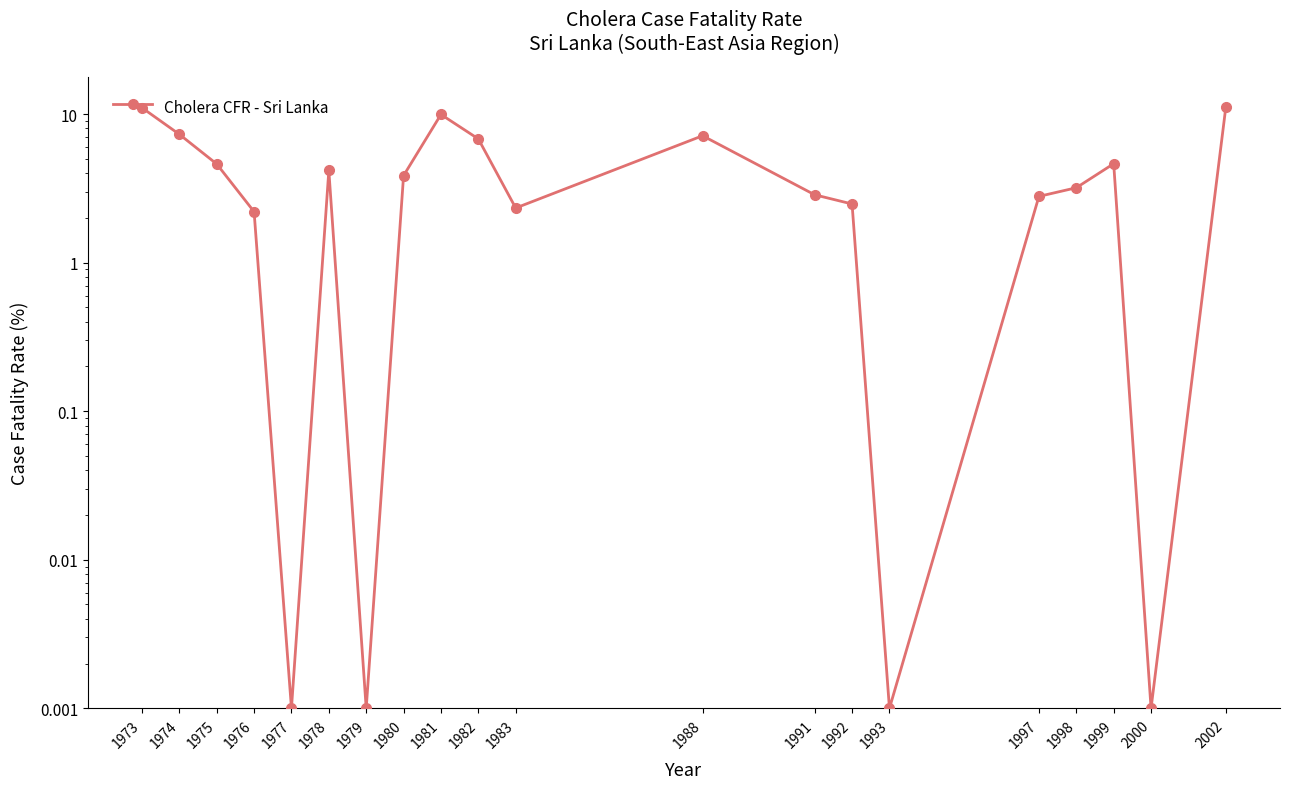

Where is the data nearest to the value 5?

1999